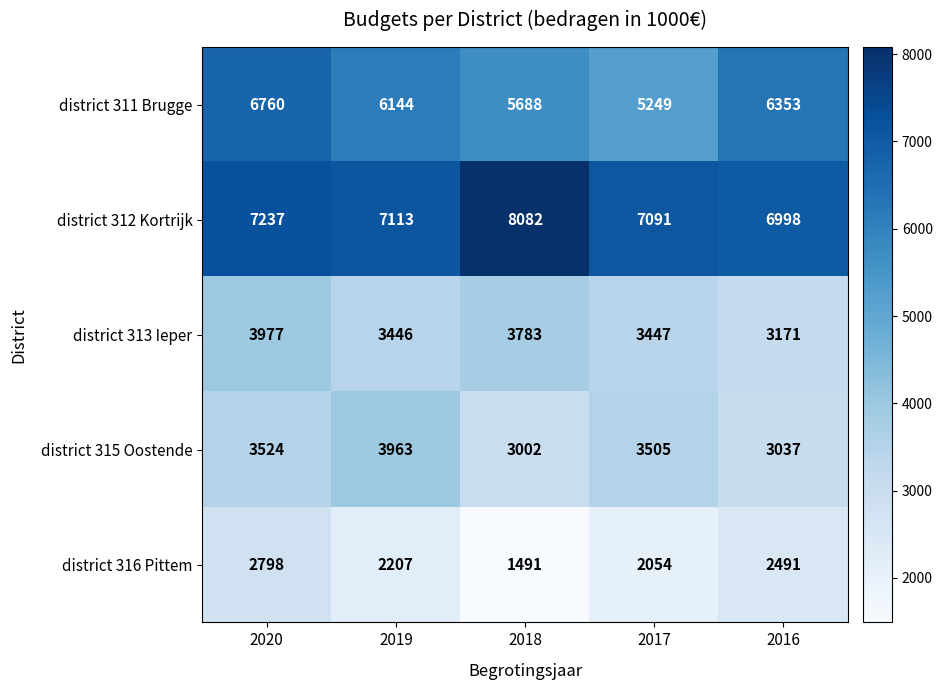

Reading left to right, extract all data points from this chart.

district 311 Brugge: 6760	6144	5688	5249	6353
district 312 Kortrijk: 7237	7113	8082	7091	6998
district 313 Ieper: 3977	3446	3783	3447	3171
district 315 Oostende: 3524	3963	3002	3505	3037
district 316 Pittem: 2798	2207	1491	2054	2491